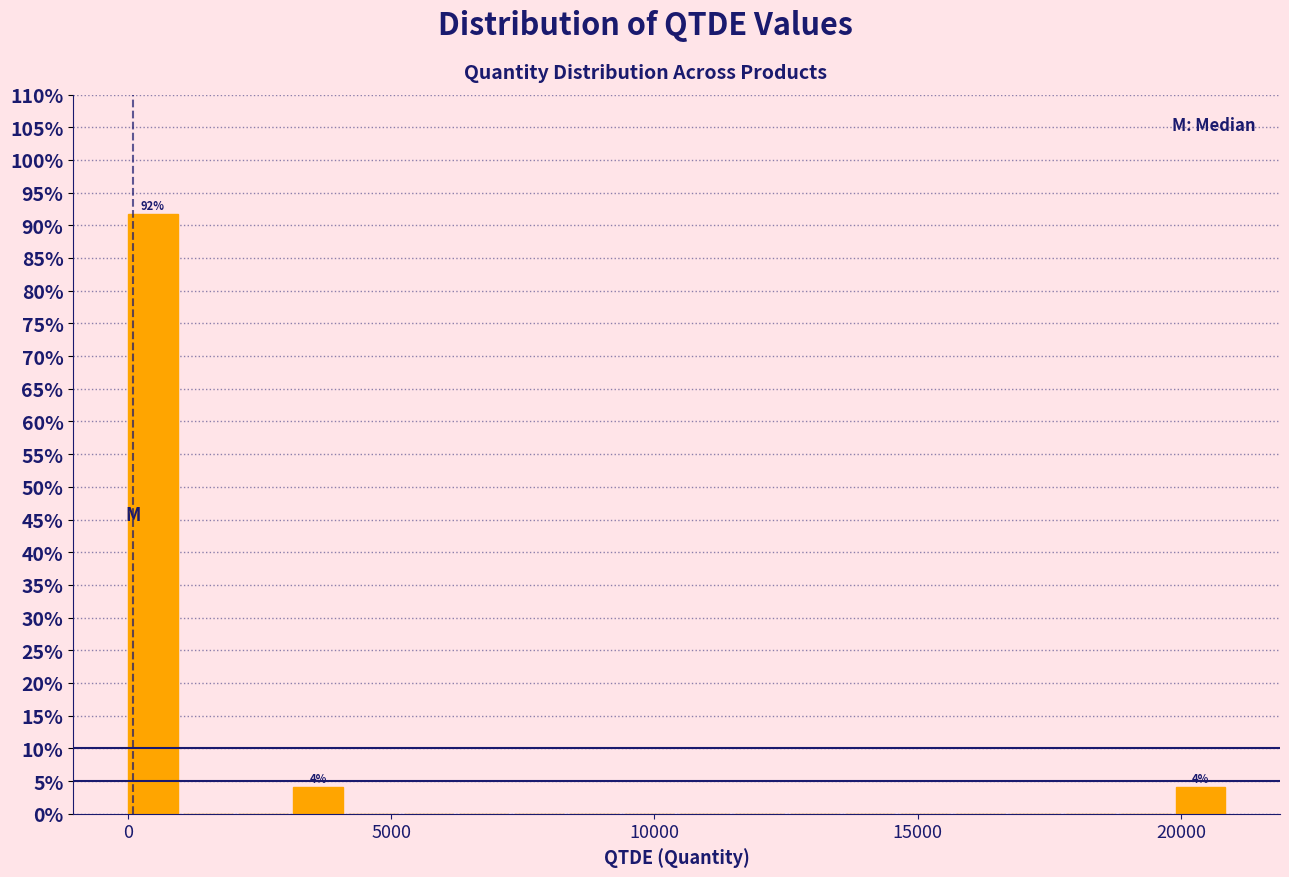

Around what value on the x-axis is the tallest bar? Give the approximate position of its centre, as read against the axis.

500